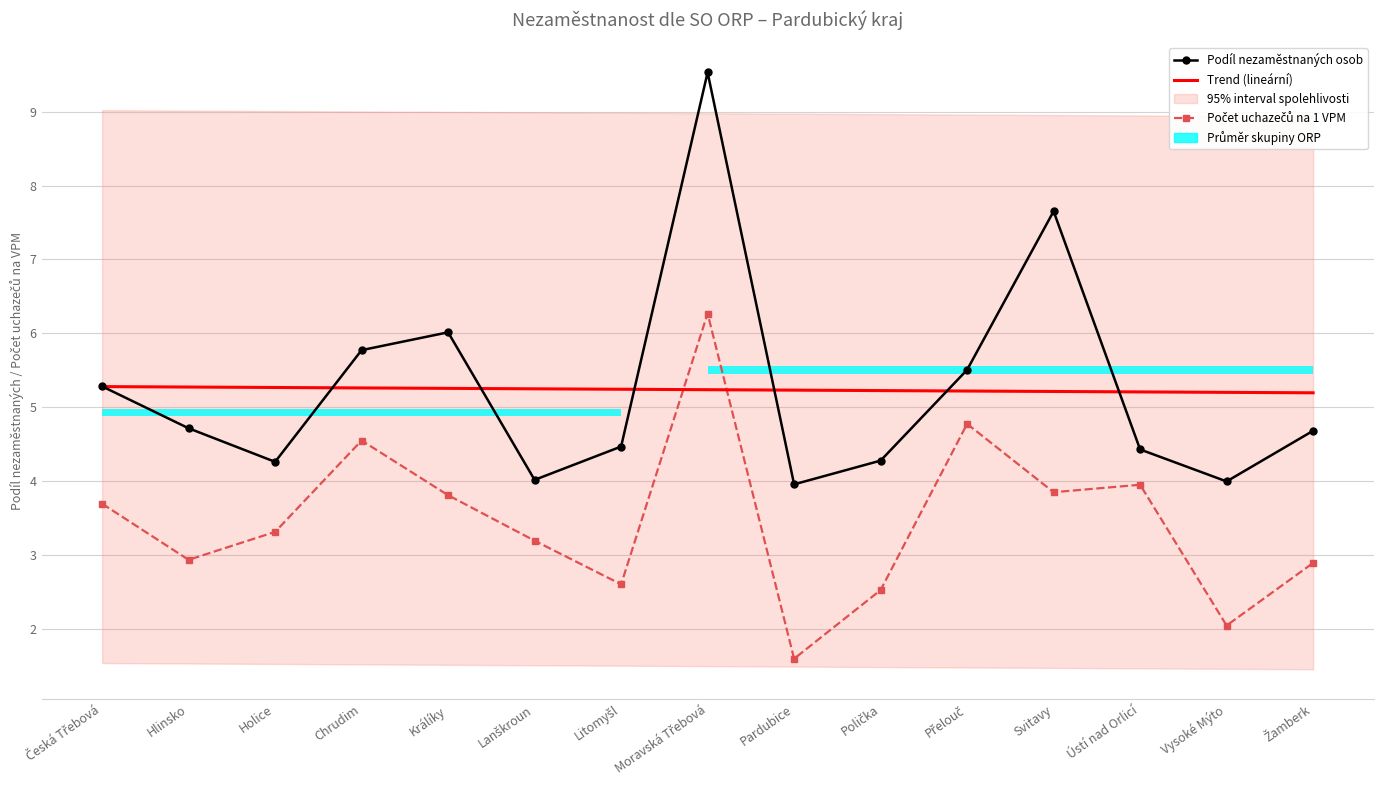

How many interior local peaks does the Podíl nezaměstnaných osob series have?

3